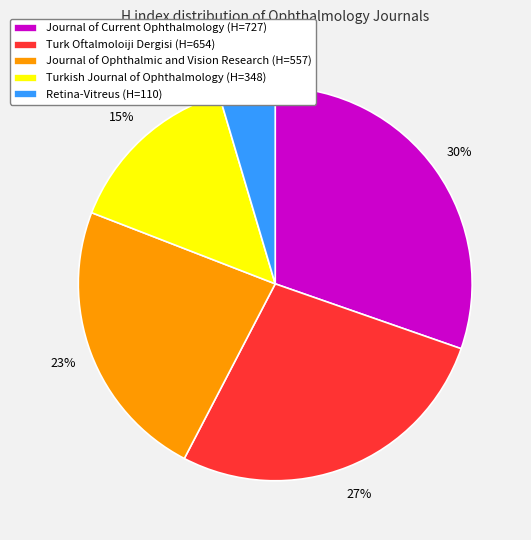

To the nearest percent, what percentage of the pie is Journal of Current Ophthalmology?

30%